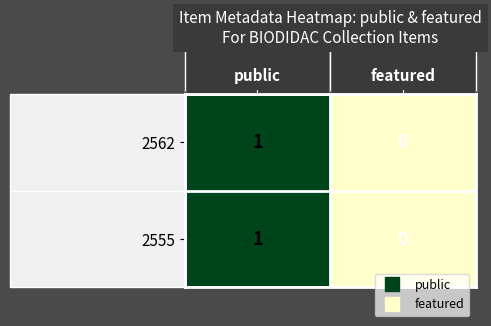

Is it true that 2562 equals 0 at featured?

True